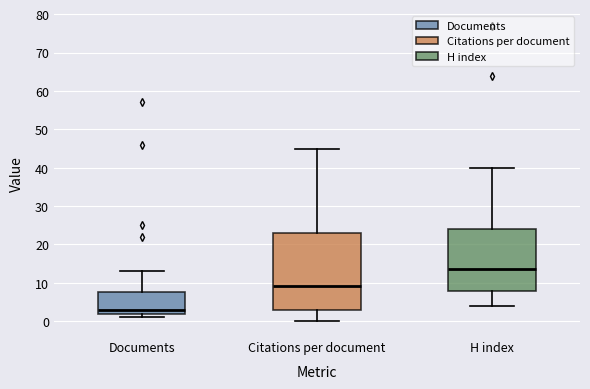

Reading left to right, transcribe this box plot: for each box, give where its median line is, the range the box spans, and where its two whiskers end, as read against the y-axis. The values are not printed on the chart, so give them approximately, as read against the axis.

Documents: median 3, box 2 to 8, whiskers 1 to 13
Citations per document: median 9, box 3 to 23, whiskers 0 to 45
H index: median 14, box 8 to 24, whiskers 4 to 40